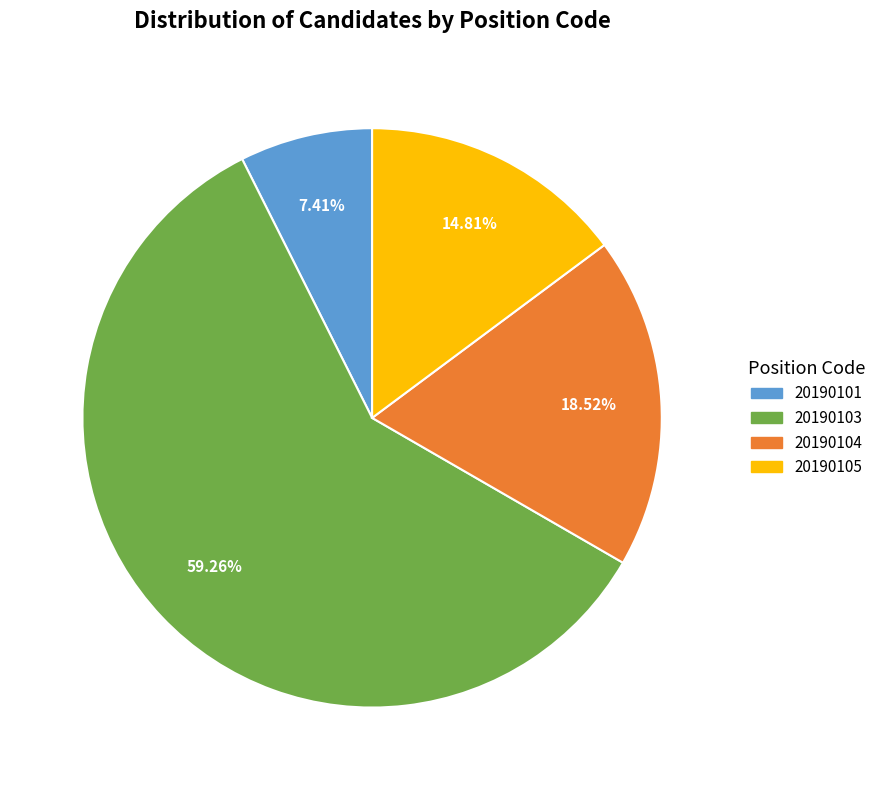

What portion of the pie excludes 20190105?

85.2%